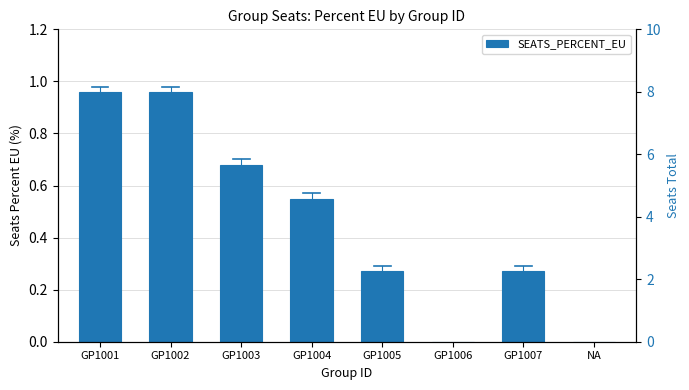

List the labels in order of value, largest first.

GP1001, GP1002, GP1003, GP1004, GP1005, GP1007, GP1006, NA